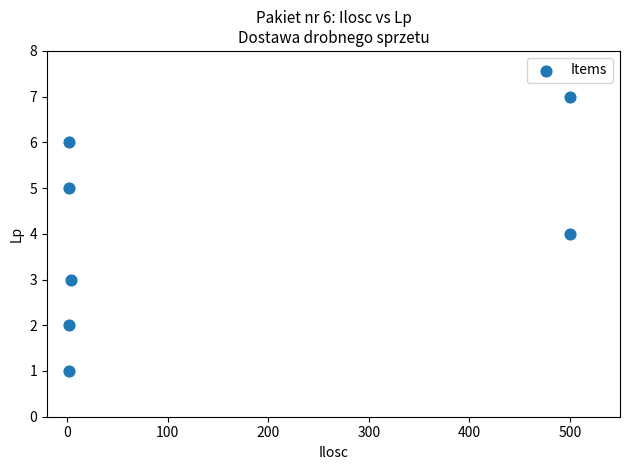

What is the average Y value?

4